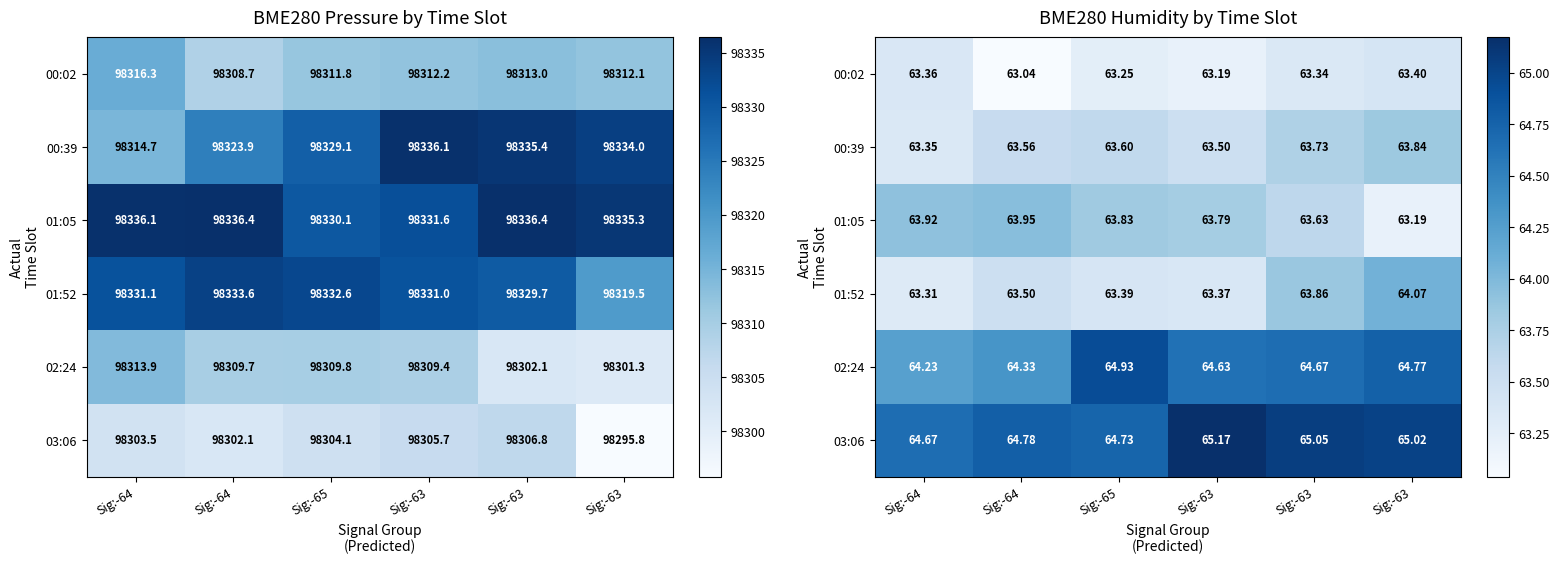

Is it true that 00:02 equals 63.4 at Sig:-64?

True